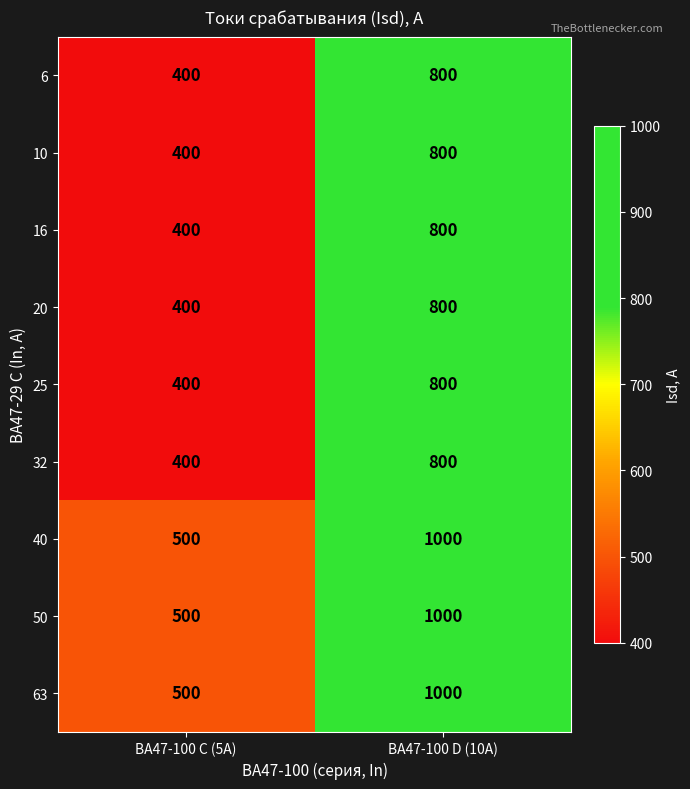

Reading left to right, transcribe all the data shown in this chart.

6: 400	800
10: 400	800
16: 400	800
20: 400	800
25: 400	800
32: 400	800
40: 500	1000
50: 500	1000
63: 500	1000